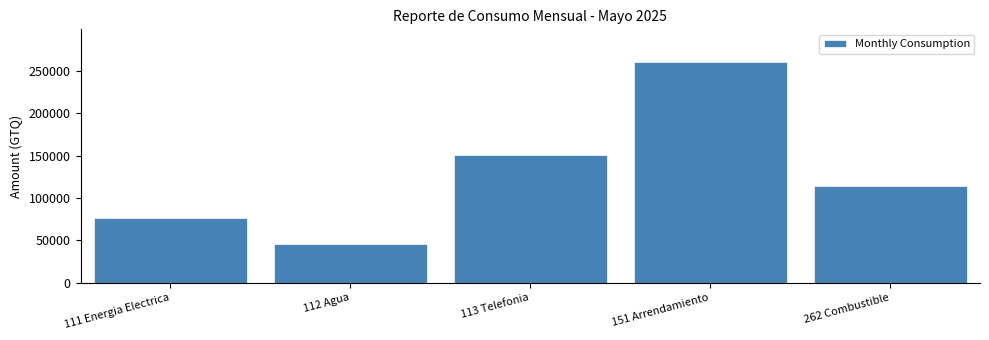

Reading left to right, transcribe all the data shown in this chart.

75702.9	45229.7	150131.0	259960.0	113777.0